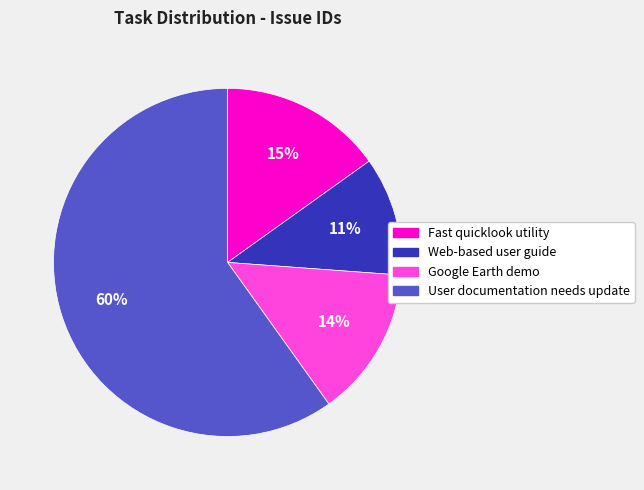

Approximately how many times larger is the value at Web-based user guide compared to User documentation needs update?

0.2